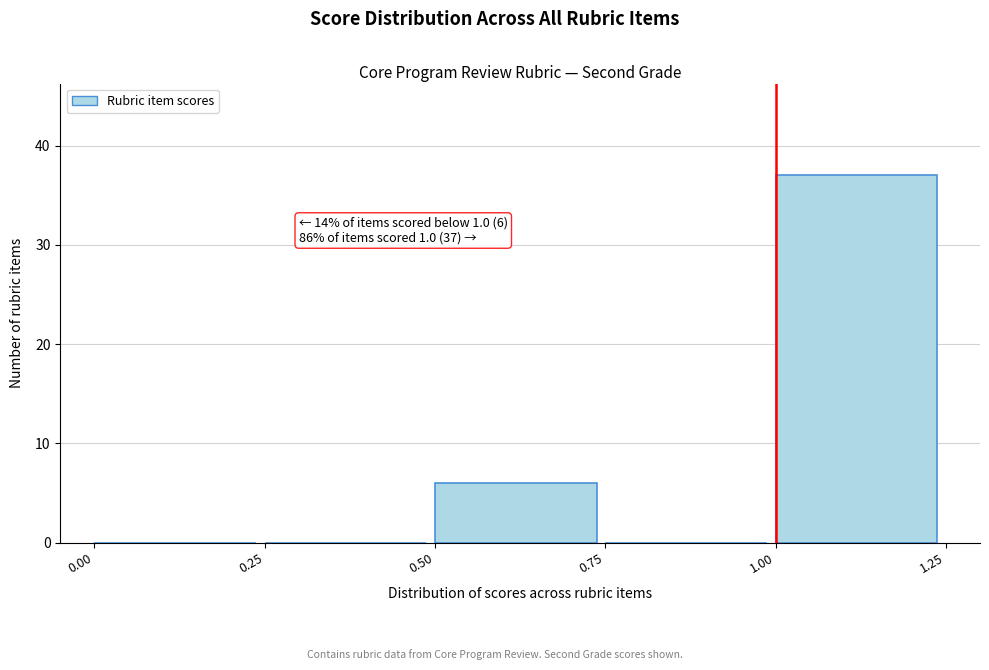

Which range on the x-axis has the tallest bar?

1.00 to 1.25